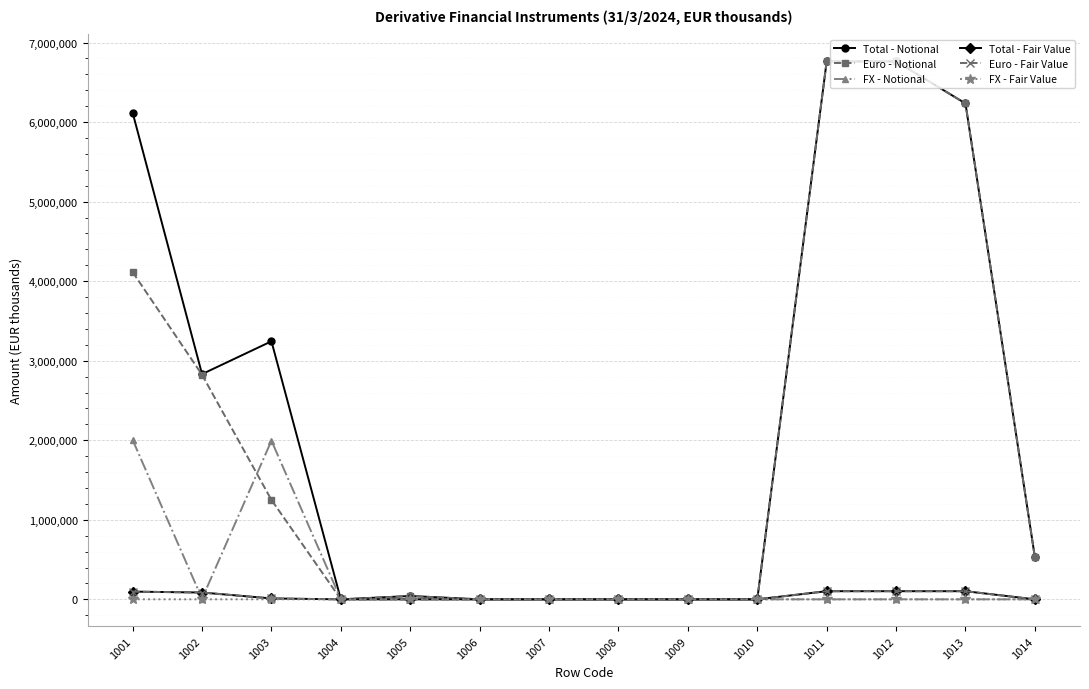

What is the difference between the highest and lowest values at 1012?

6762520